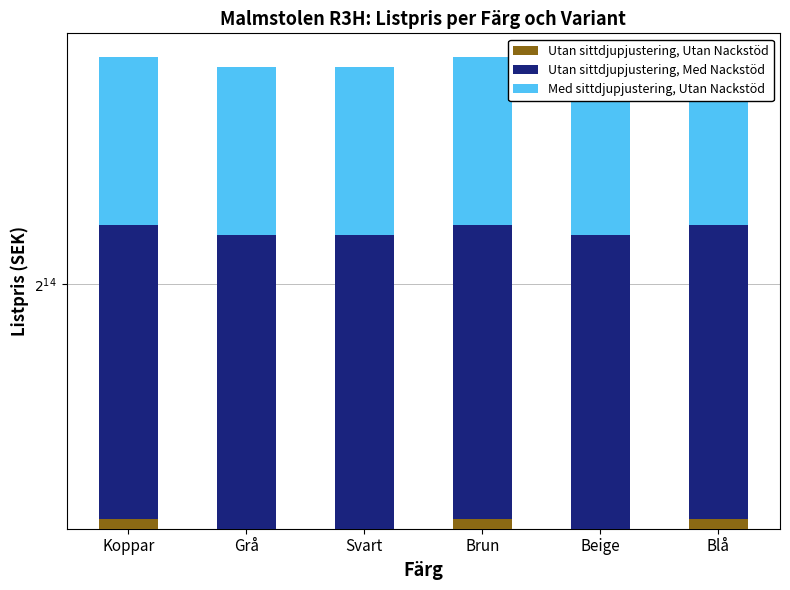

The Utan sittdjupjustering, Utan Nackstöd series shows 15506 at Brun. True or false?

False